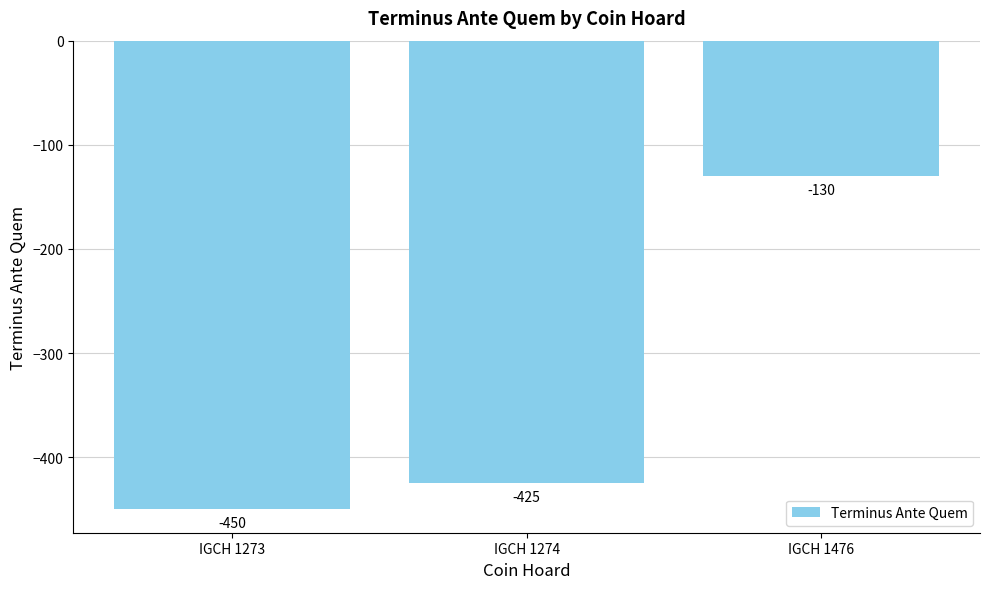

Count the number of data series in this chart.

1